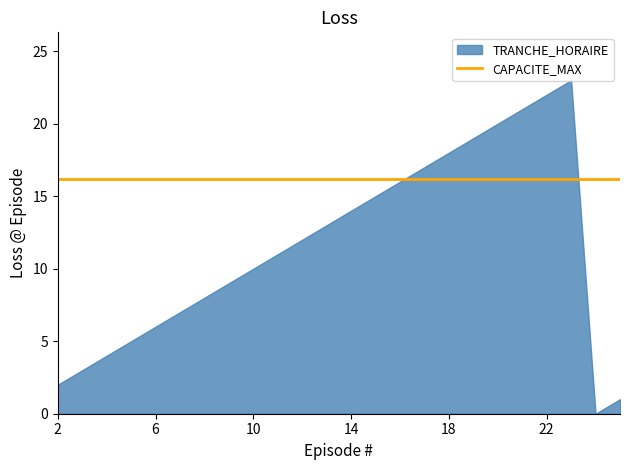

At which label is TRANCHE_HORAIRE closest to 11?

11